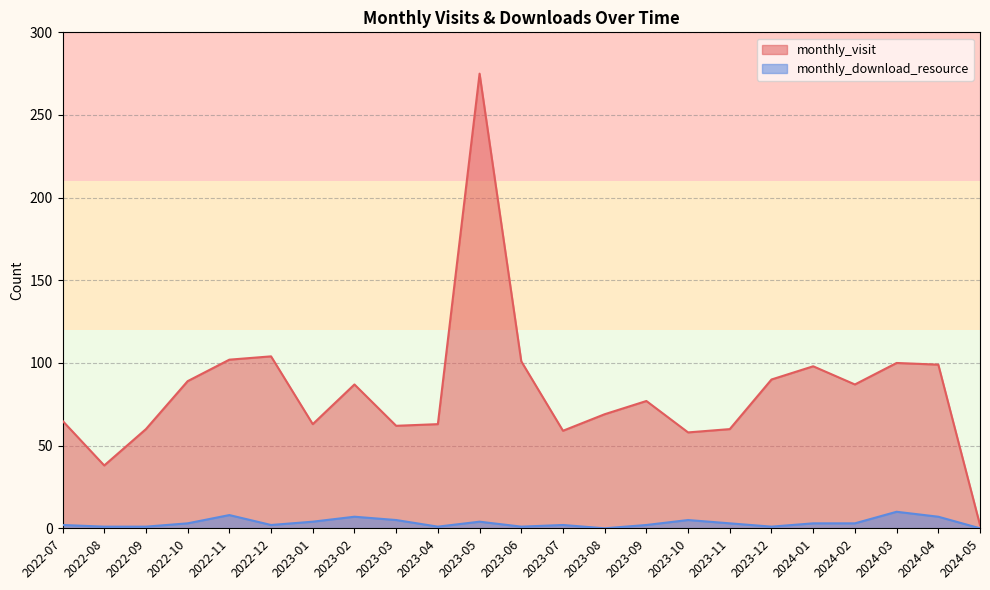

What is the value of the monthly_download_resource point at the 17th from the left?

3